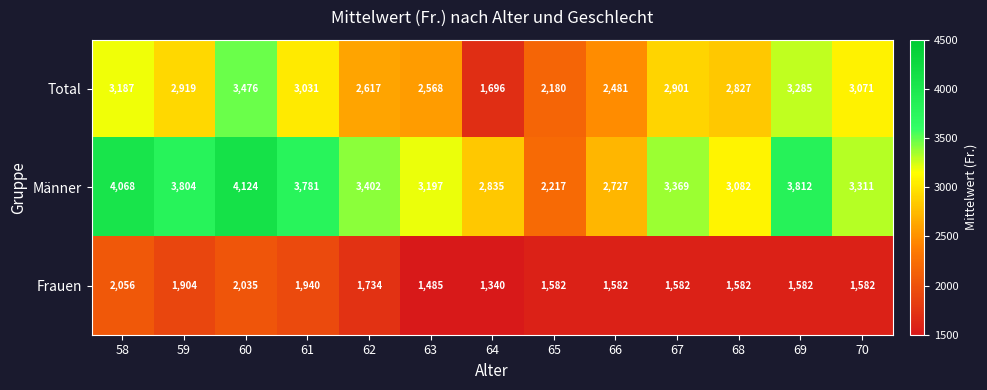

Which series changed the most between 62 and 70?

Total